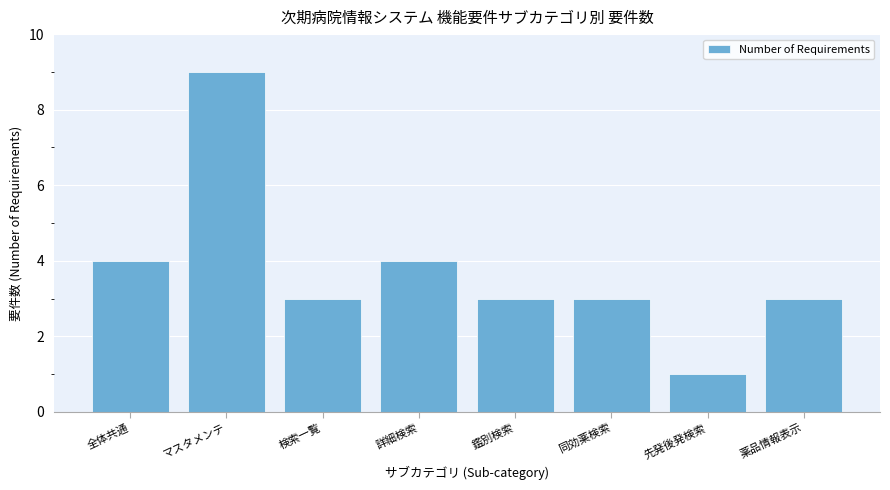

At which label does the data first exceed 3?

全体共通